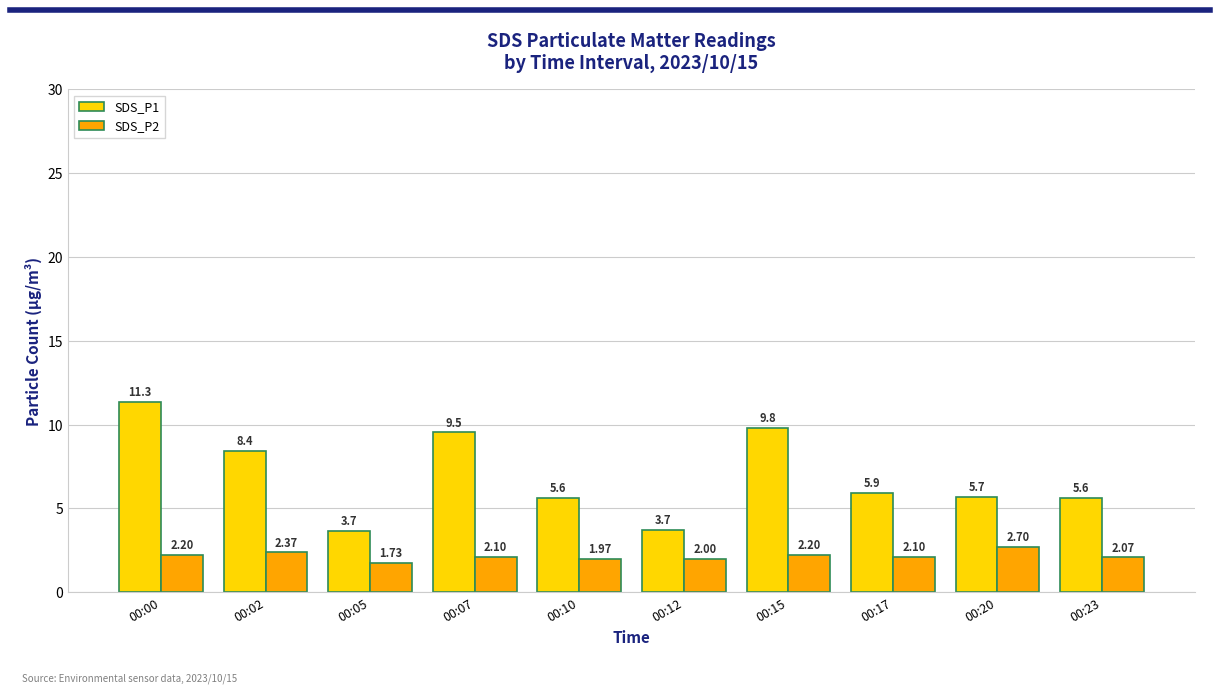

Which series has the widest spread of values?

SDS_P1